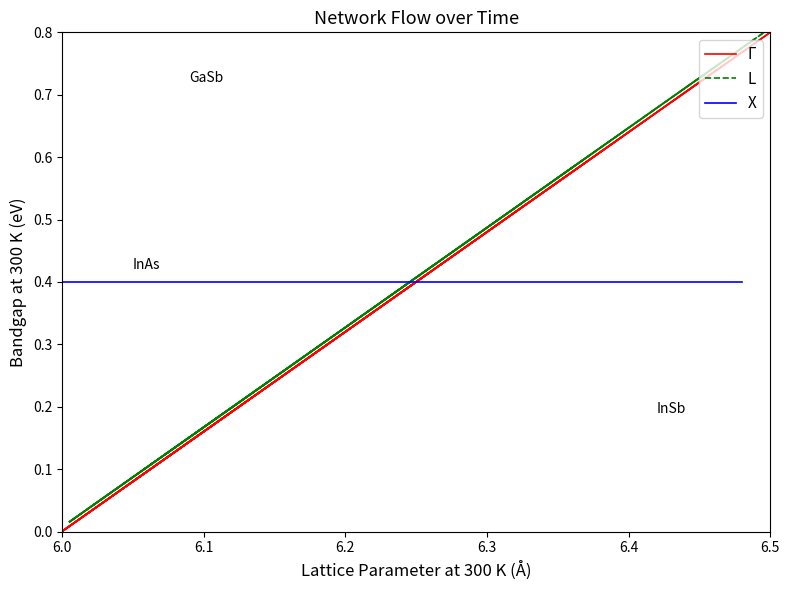

How many distinct data groups are displayed?

3